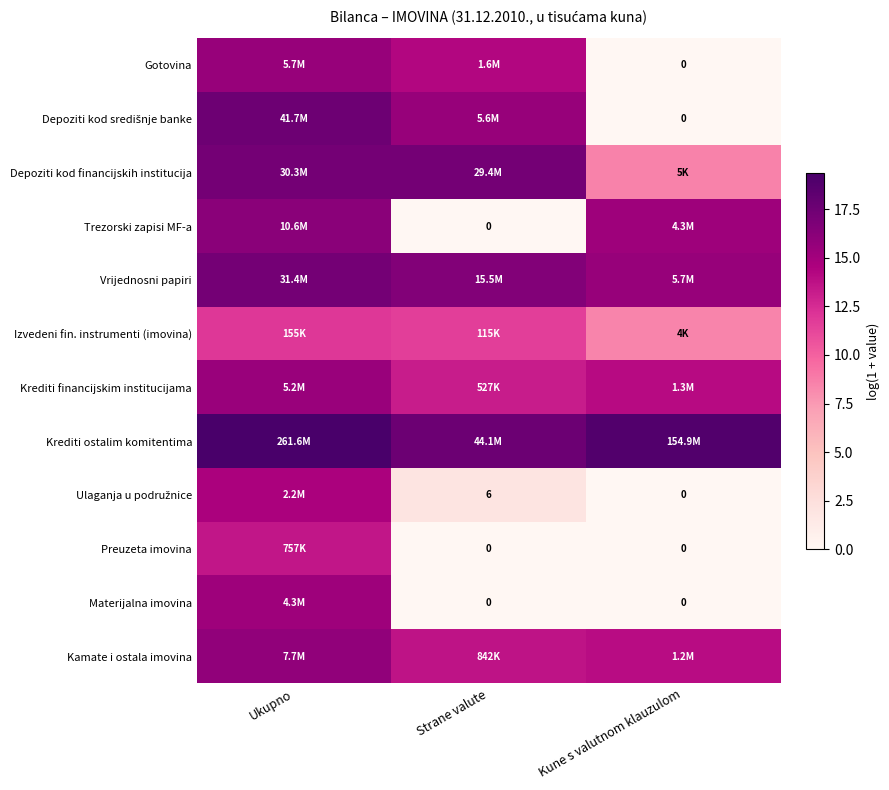

At which label is Preuzeta imovina closest to 6?

Strane valute